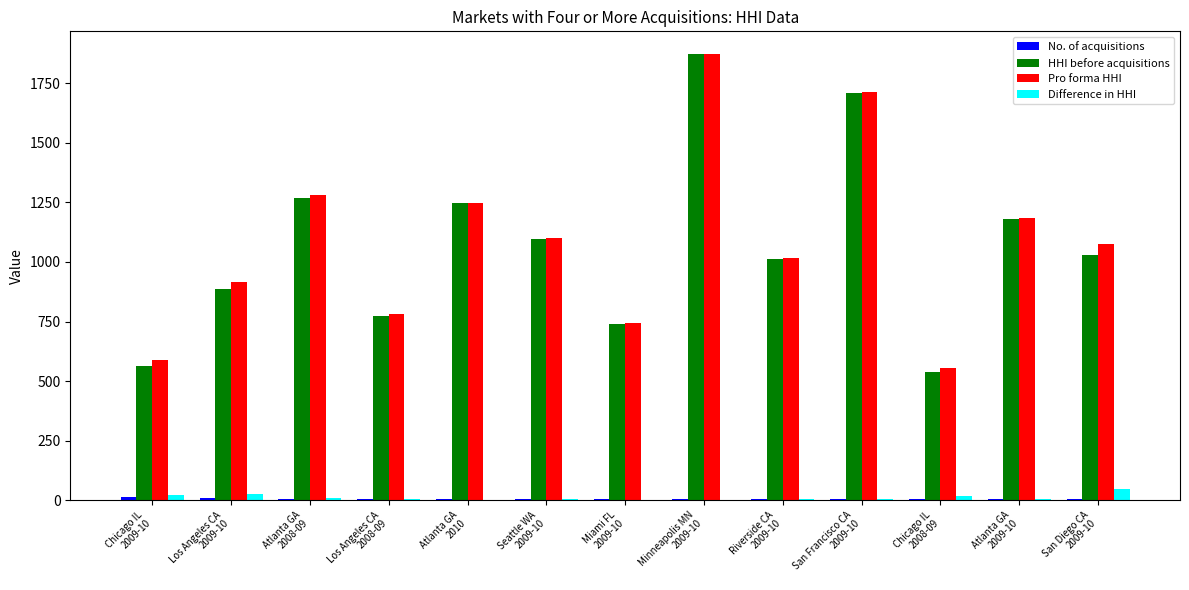

At which category is the sum across all series the highest?

Minneapolis MN
2009-10